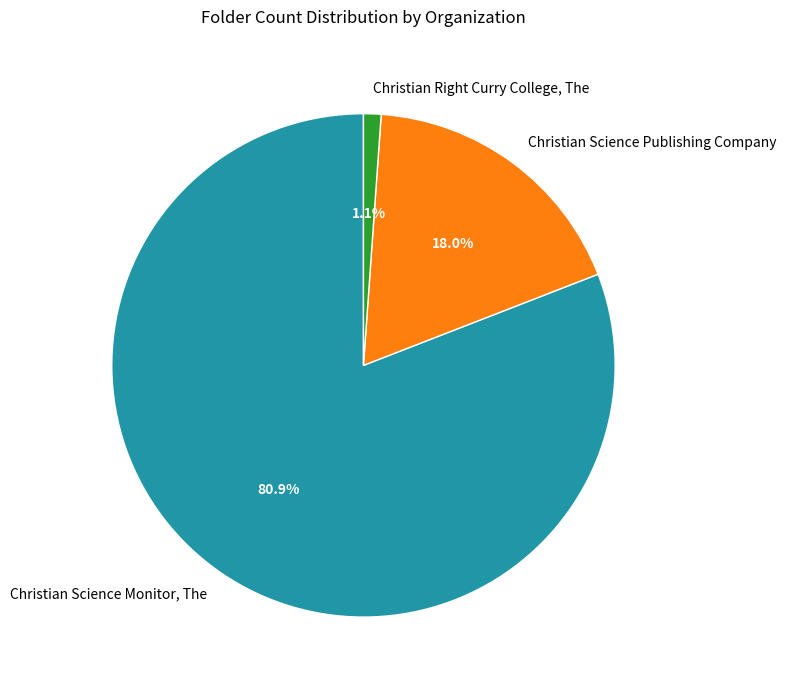

What percentage is the Christian Science Monitor, The slice, to the nearest percent?

81%